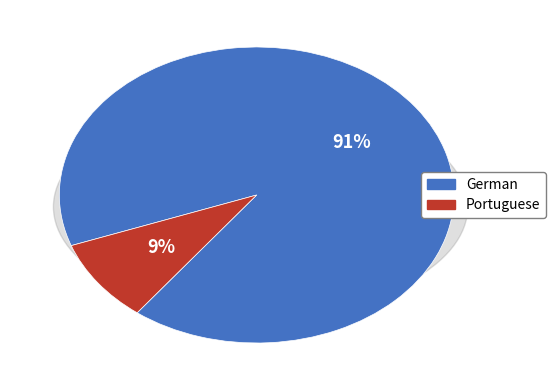

To the nearest percent, what is the difference between the largest and smallest slice percentages?

82%